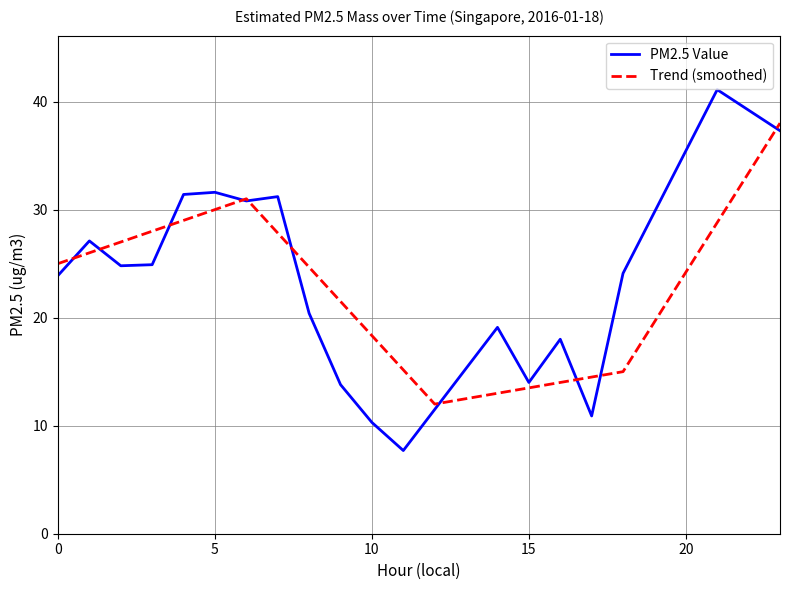

What is the average value of the Trend (smoothed) series?

22.6